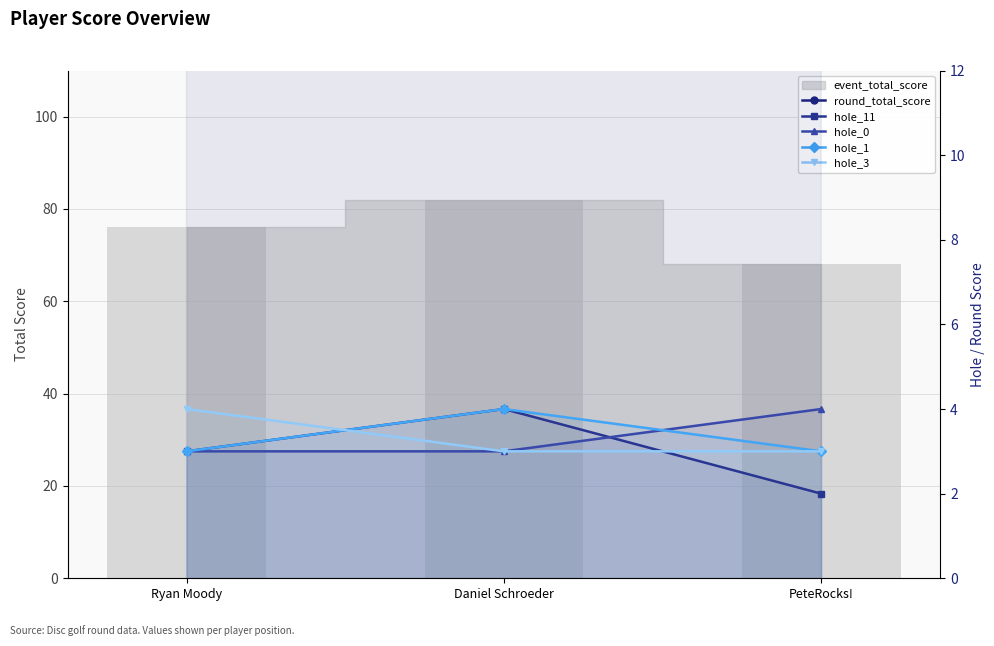

Is it true that hole_0 equals 4 at Ryan Moody?

False